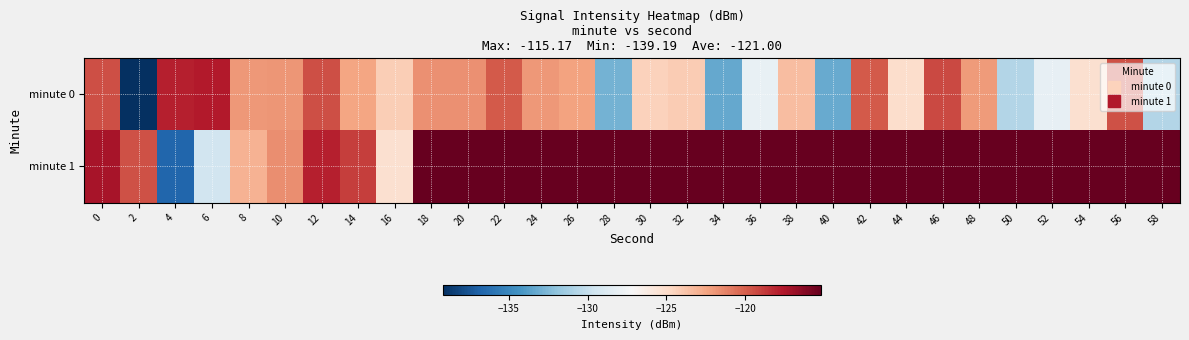

What is the greatest value displayed?

-115.2